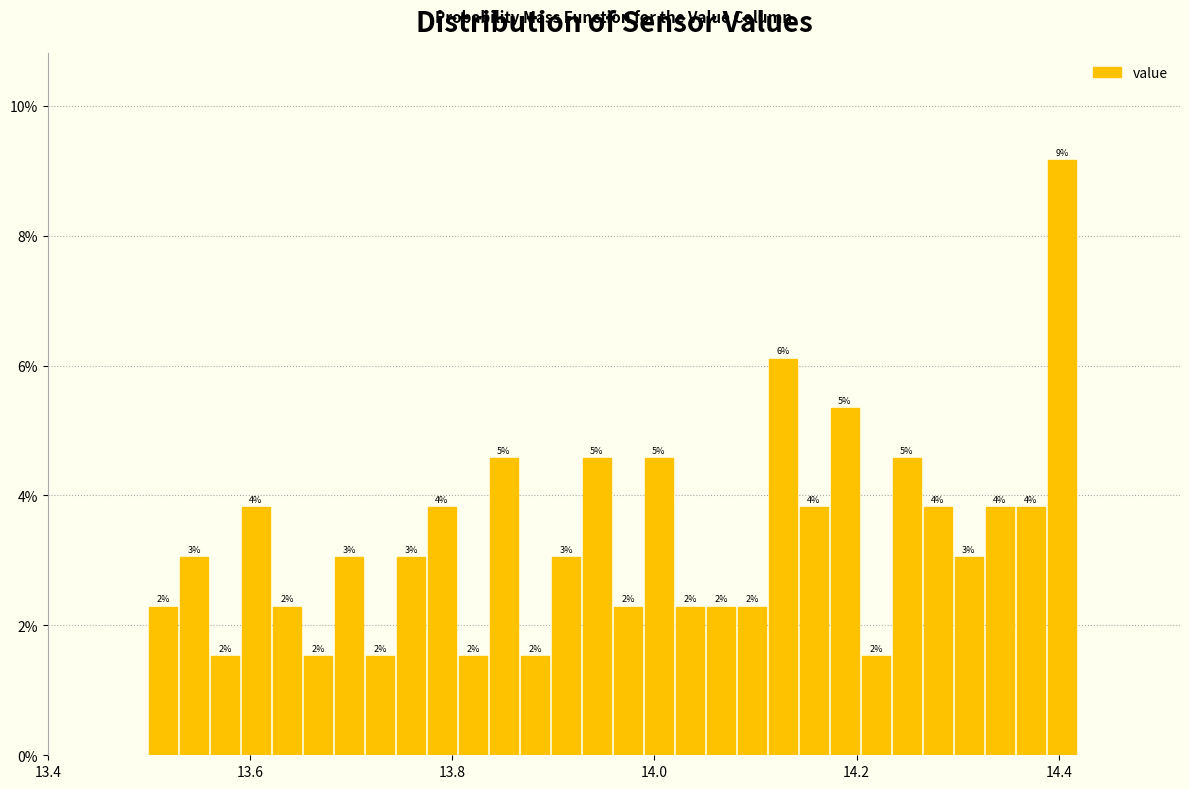

Around what value on the x-axis is the tallest bar? Give the approximate position of its centre, as read against the axis.

14.40